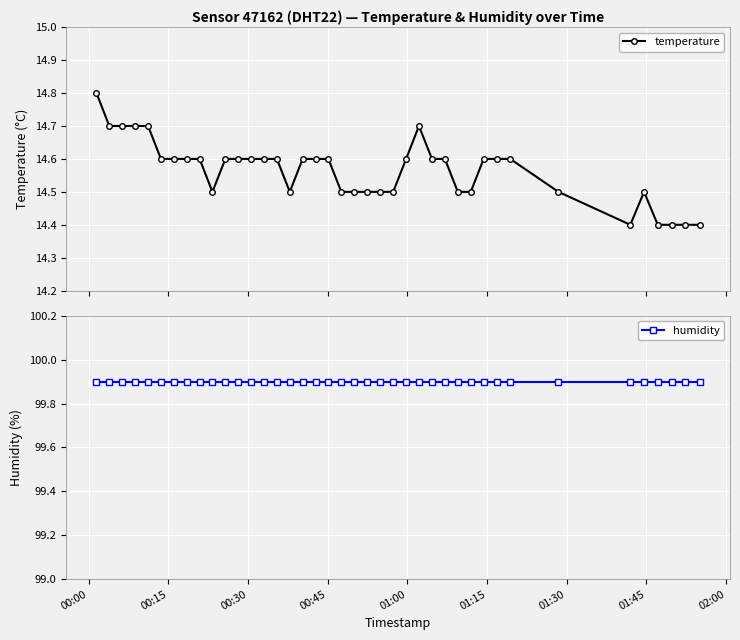

What is the value of the humidity point at the 39th from the left?

99.9